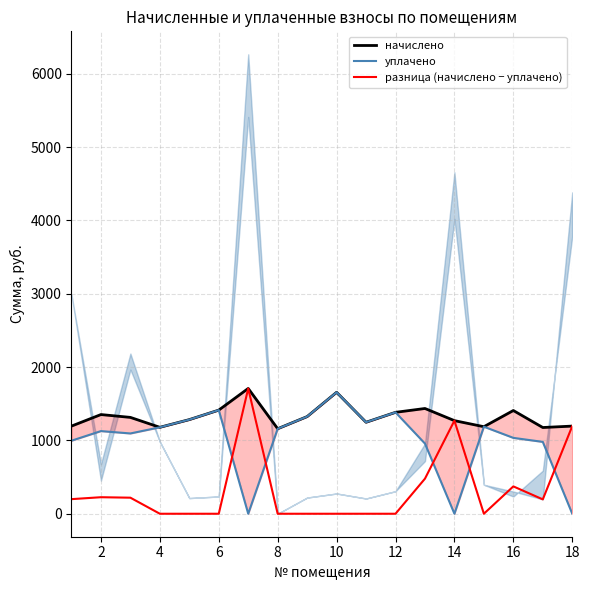

Which series has the largest range (max minus min)?

разница (начислено − уплачено)